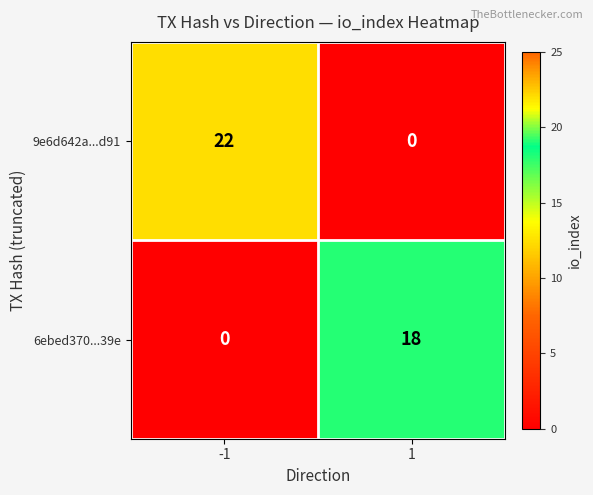

Rank the series by their maximum value, from lowest to highest.

6ebed370...39e, 9e6d642a...d91